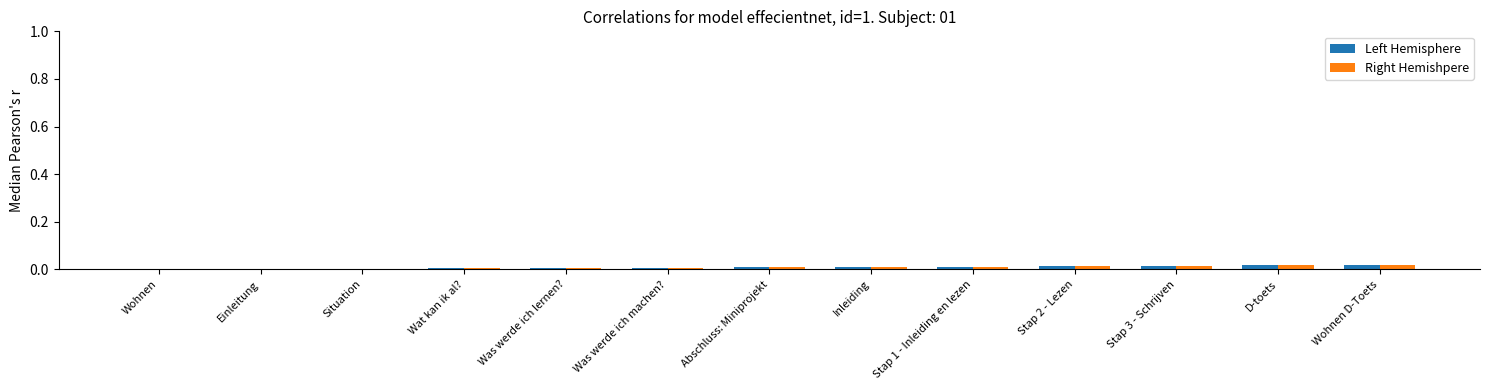

The Right Hemishpere series shows 0.0 at Was werde ich machen?. True or false?

True